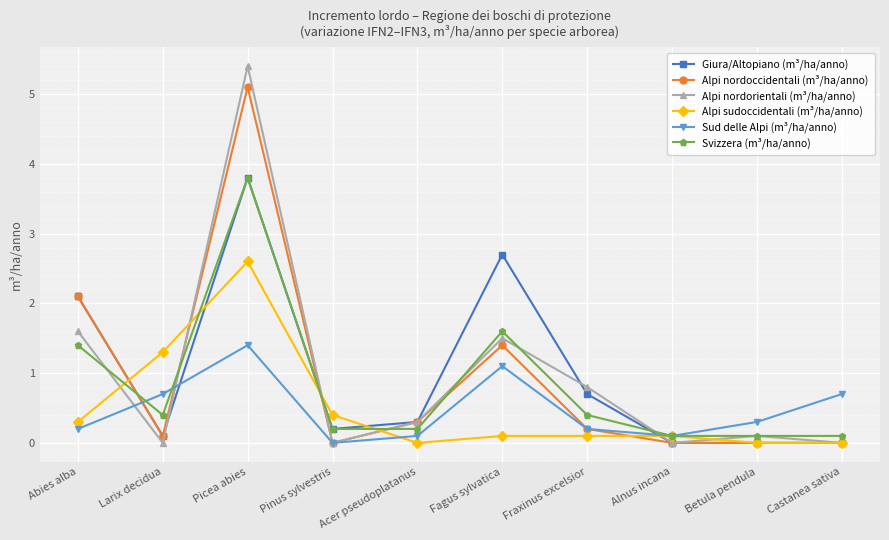

What is the spread (max minus min) of values at Picea abies?

4.0